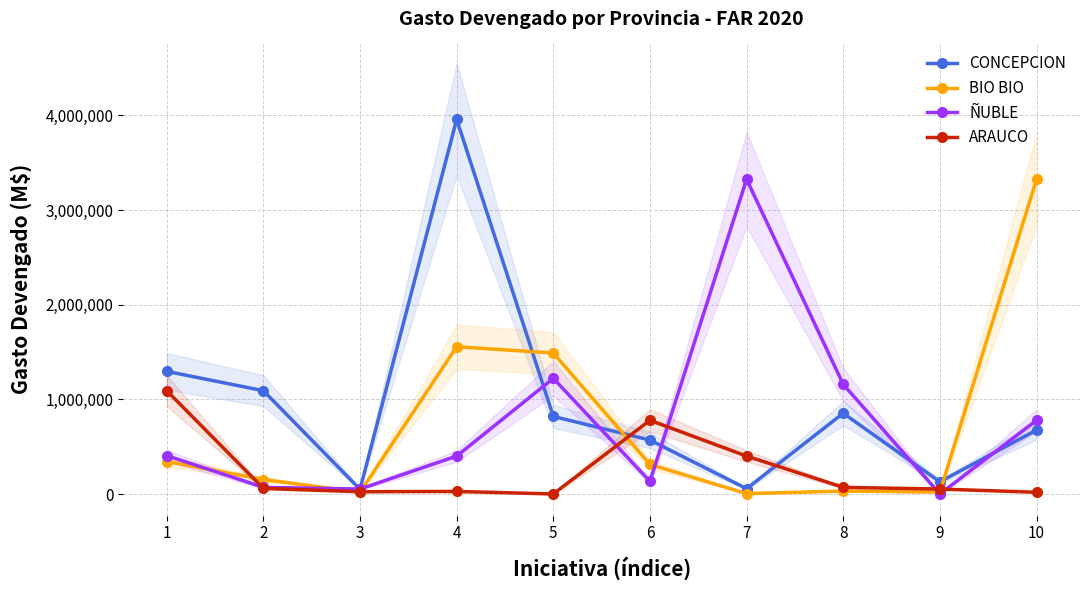

Does the chart have visible grid lines?

Yes